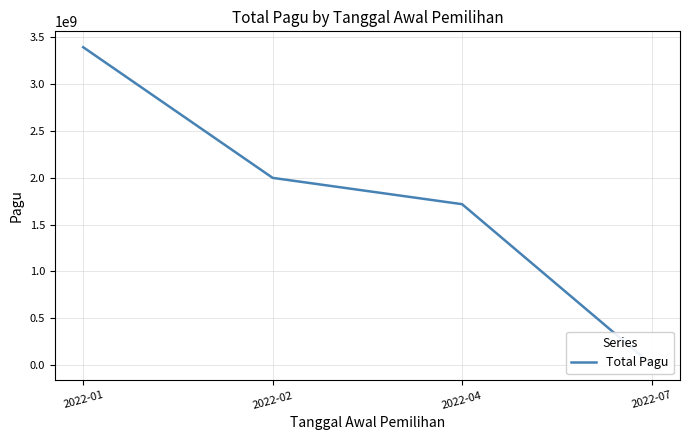

True or false: the data shows 2991466806 at 2022-02.

False